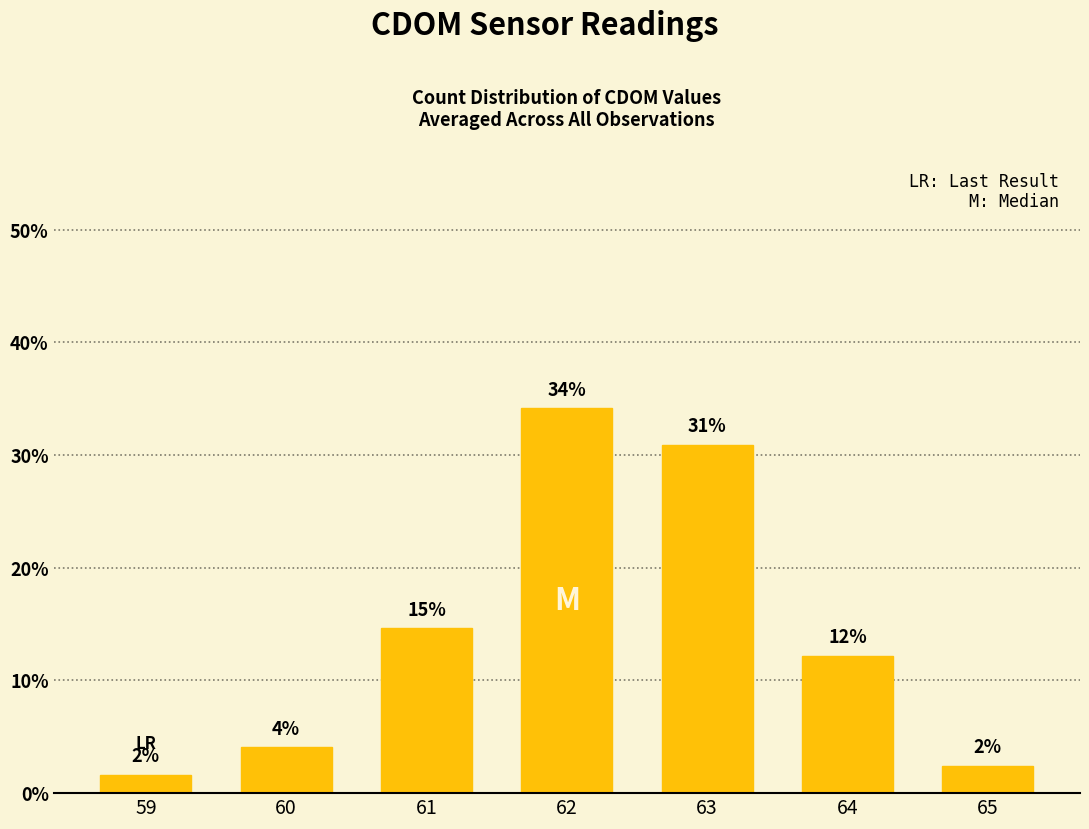

What is the maximum value shown in the chart?

34.1